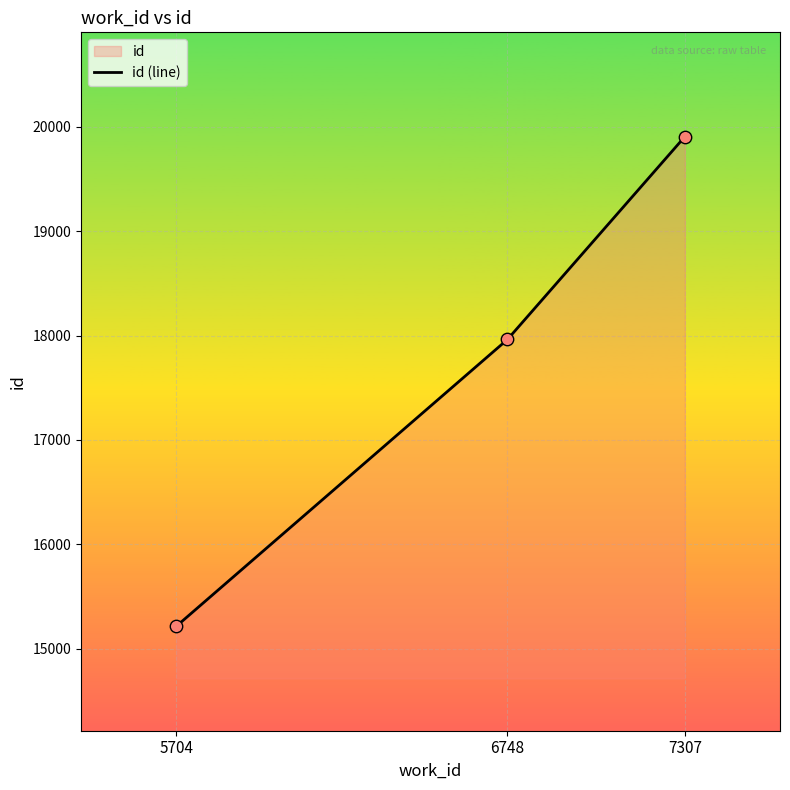

What is the ratio of the value at 6748 to the value at 5704?

1.2